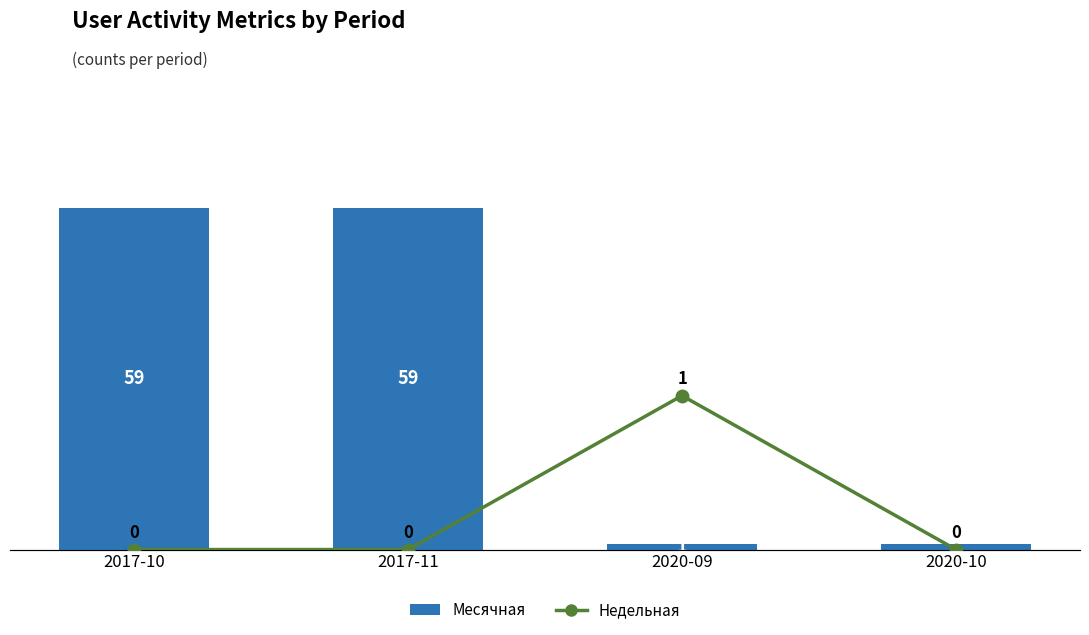

Count the number of data series in this chart.

2